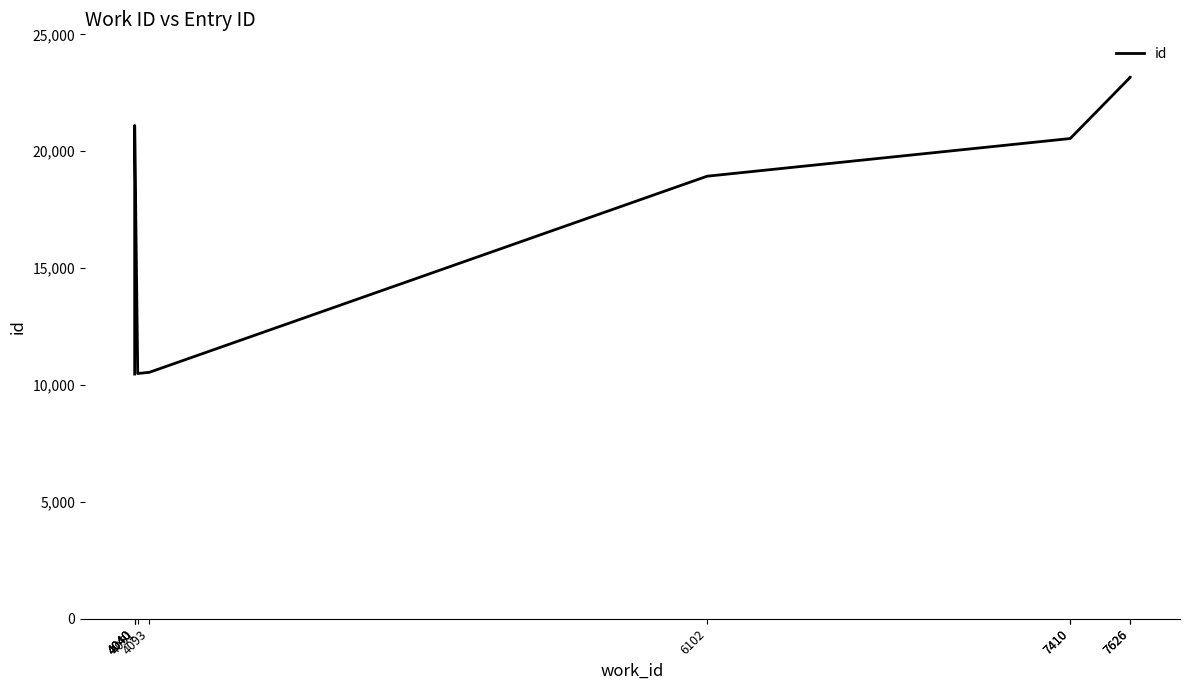

Reading right to left, extract all data points from this chart.

7626=23164	7626=23161	7410=20544	7410=20543	6102=18931	4093=10542	4051=10491	4040=21101	4040=21100	4040=10466